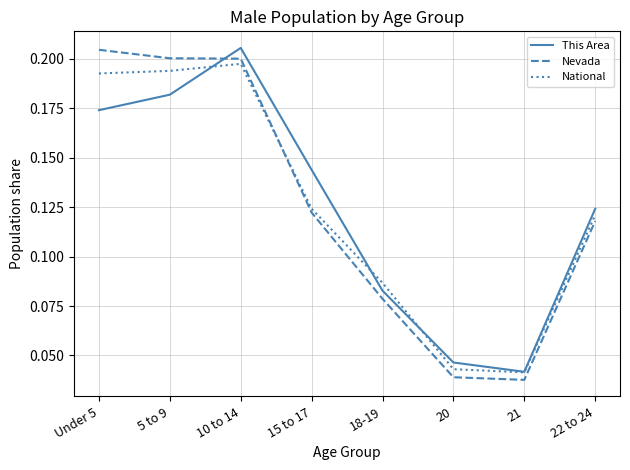

How many times do This Area and Nevada cross each other?

1